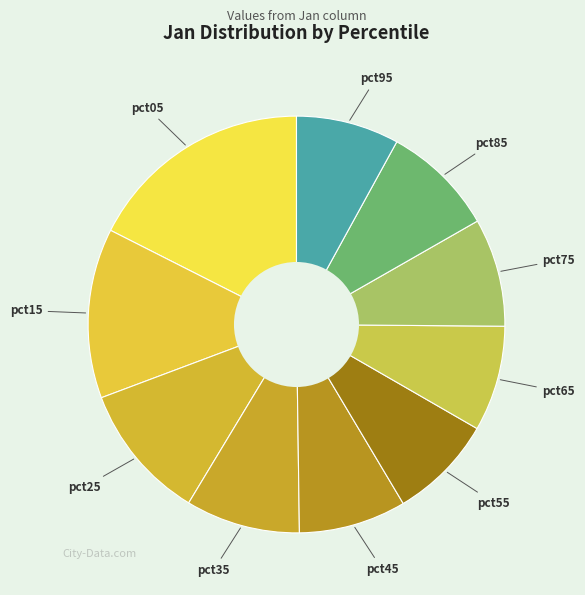

Which slice is the largest?

pct05